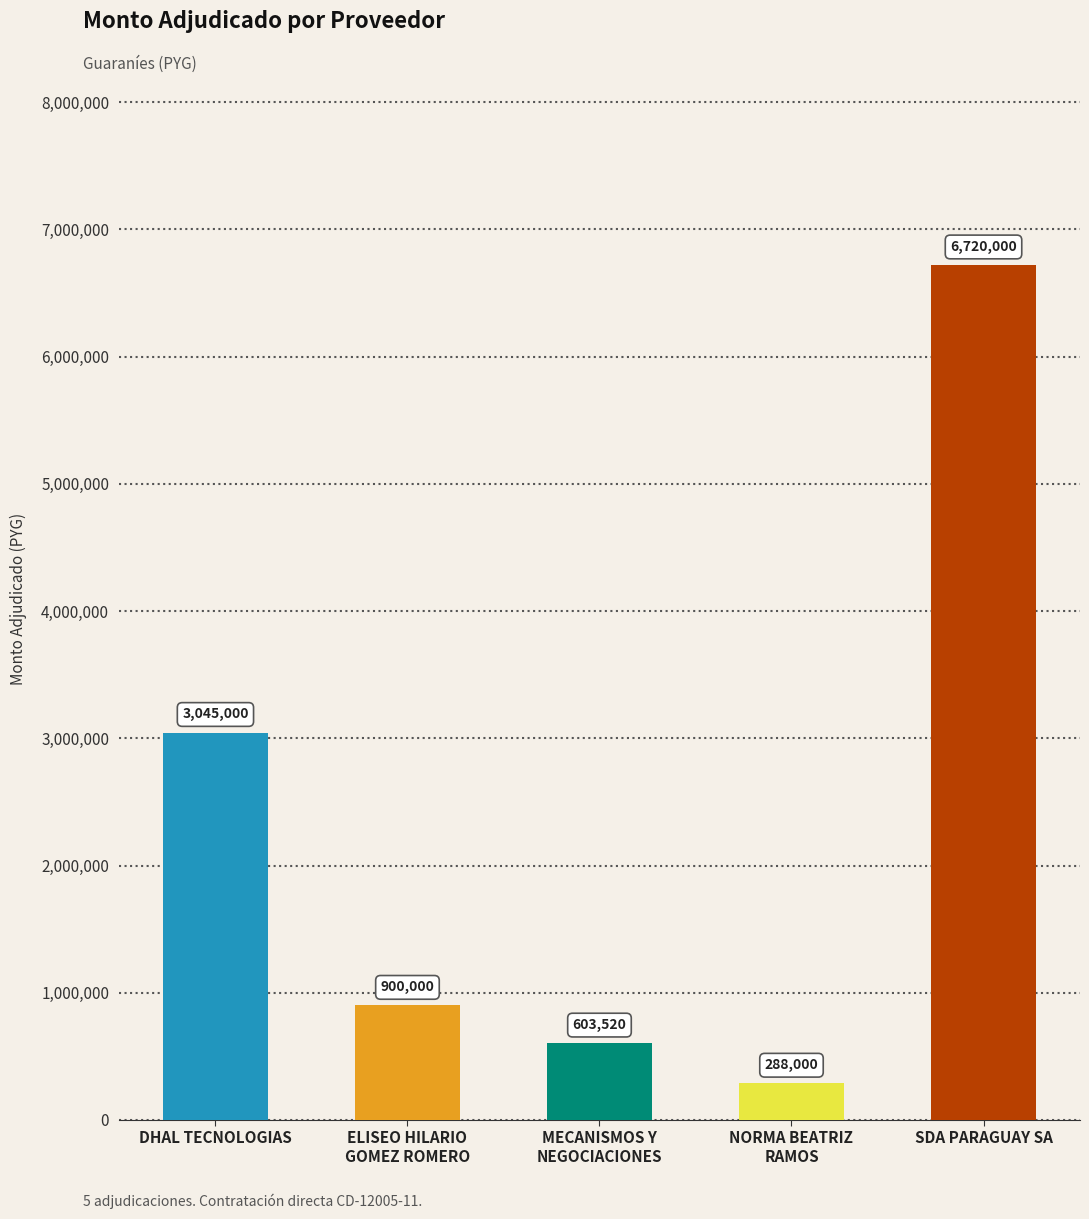

Reading left to right, extract all data points from this chart.

DHAL TECNOLOGIAS=3045000	ELISEO HILARIO
GOMEZ ROMERO=900000	MECANISMOS Y
NEGOCIACIONES=603520	NORMA BEATRIZ
RAMOS=288000	SDA PARAGUAY SA=6720000